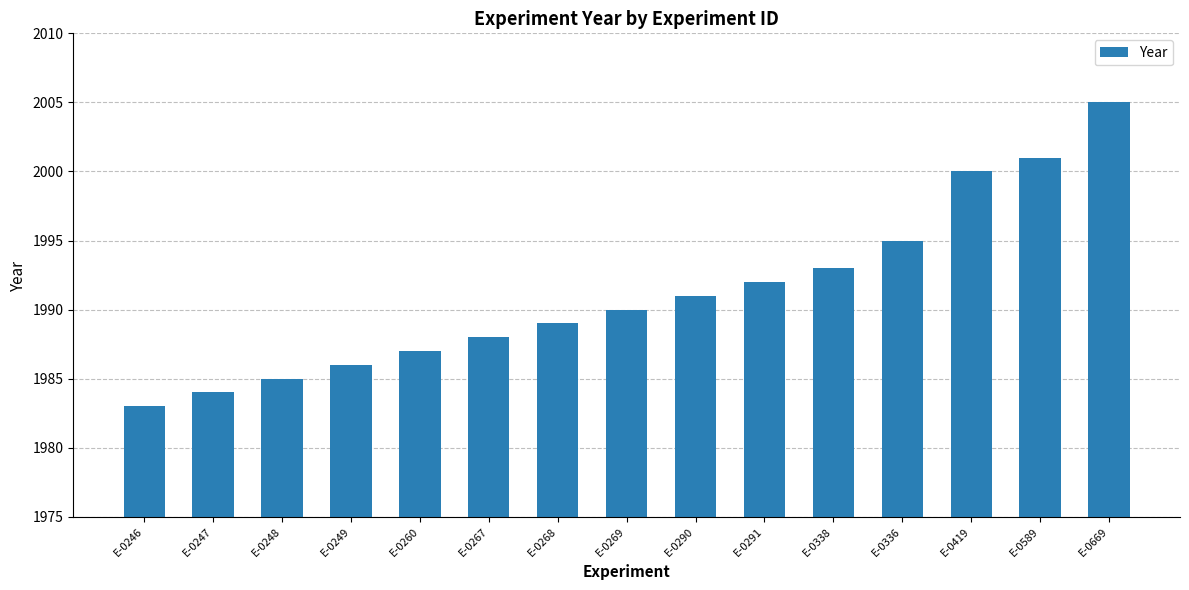

Are the bars horizontal?

No